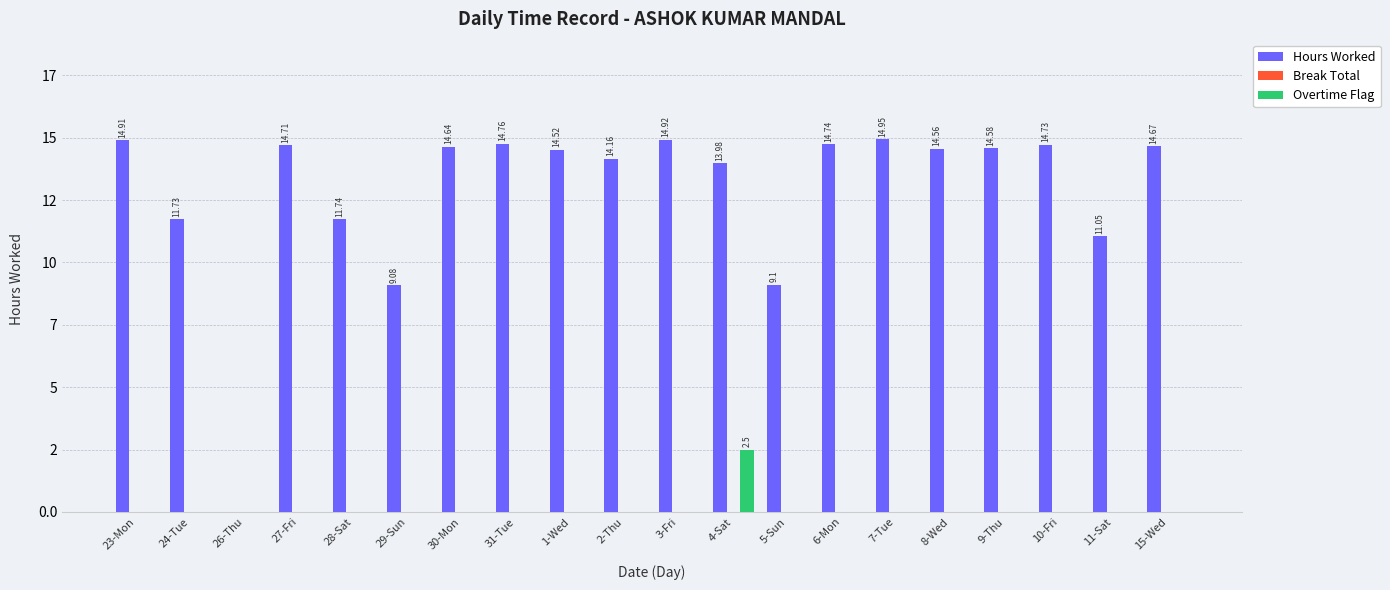

Does the chart contain stacked bars?

No